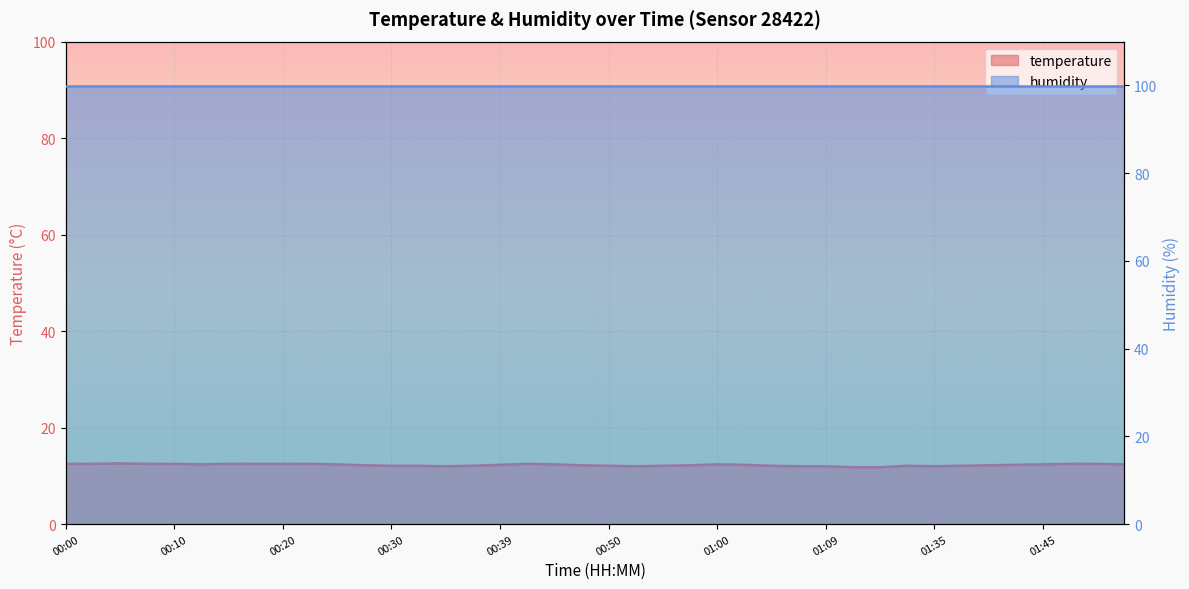

What is the approximate value at 01:09?

12.0